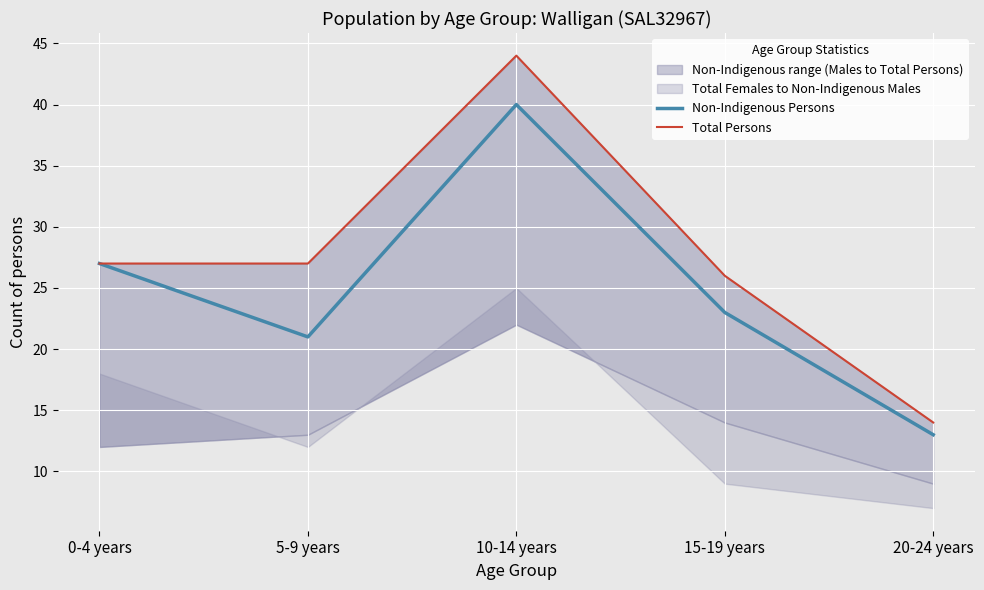

At which label is Non-Indigenous Persons closest to 26?

0-4 years